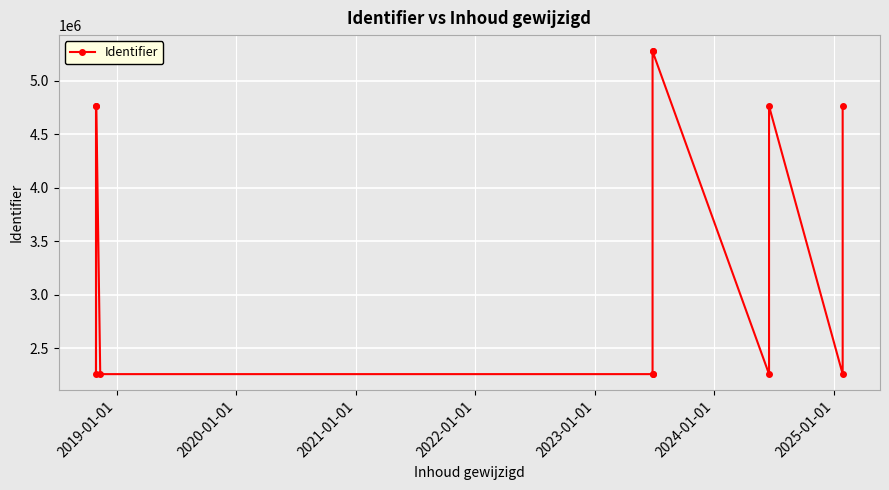

How many interior local valleys (lower than both neighbors) does the data have?

4